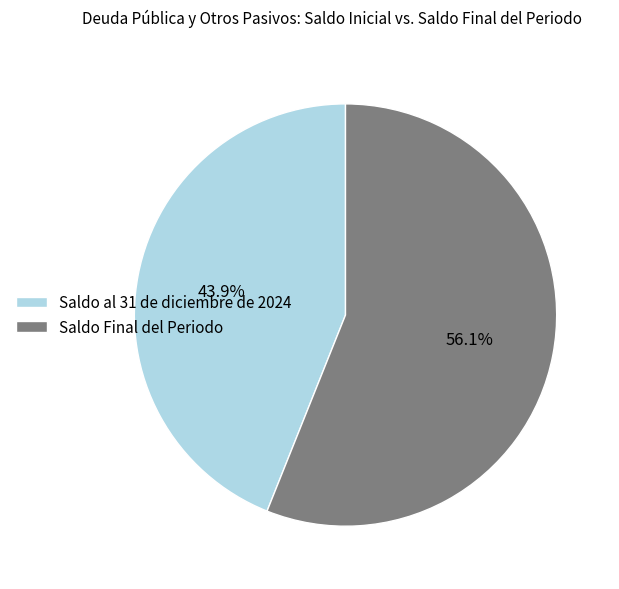

To the nearest percent, what percentage of the pie is Saldo al 31 de diciembre de 2024?

44%